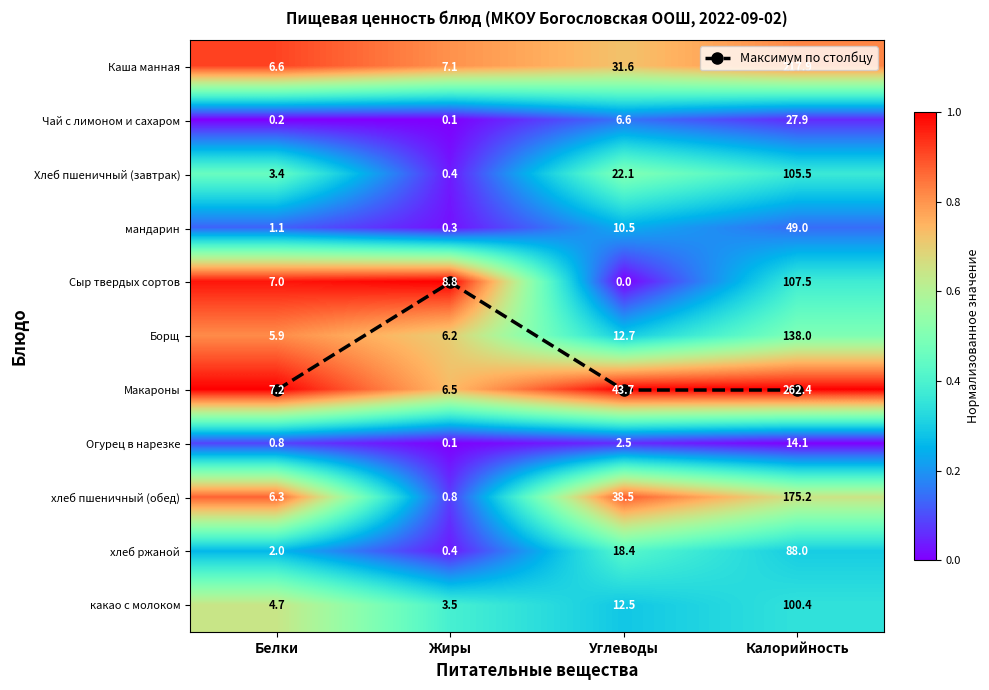

Which has a higher value, Жиры or Углеводы?

Углеводы